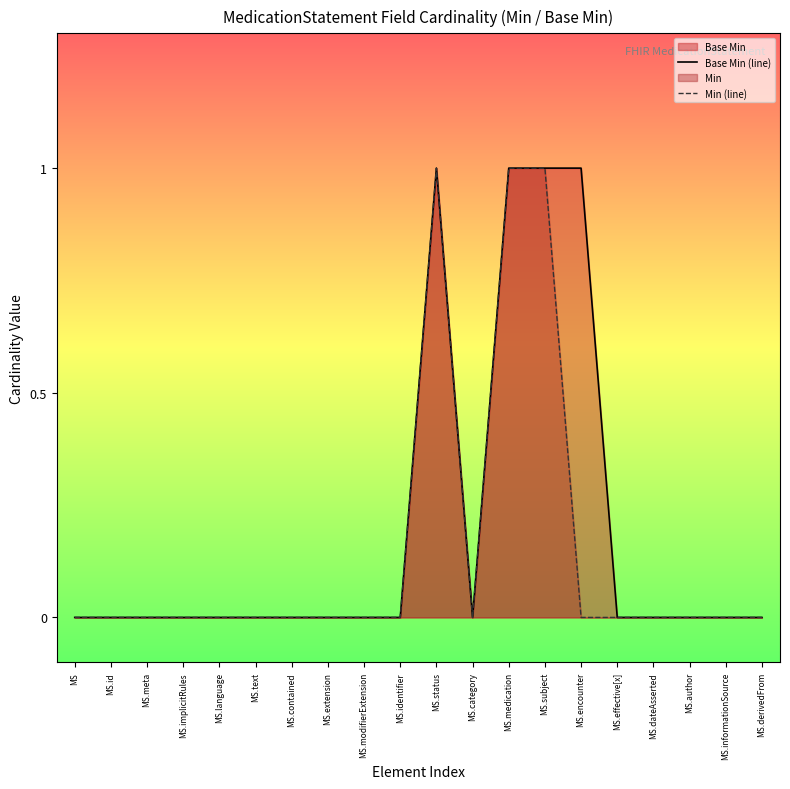

The Min (line) series shows -1 at MS.implicitRules. True or false?

False